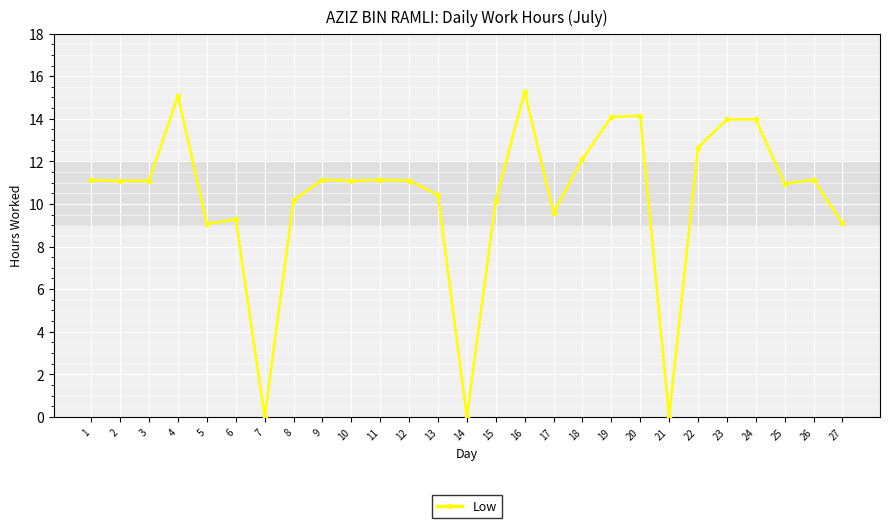

Which category has the highest value across all series?

16